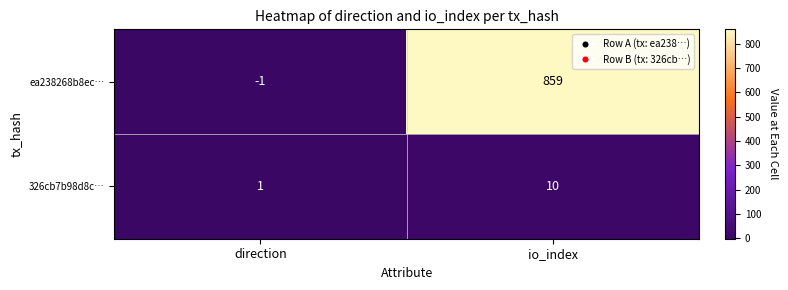

Which series has the largest range (max minus min)?

ea238268b8ec…